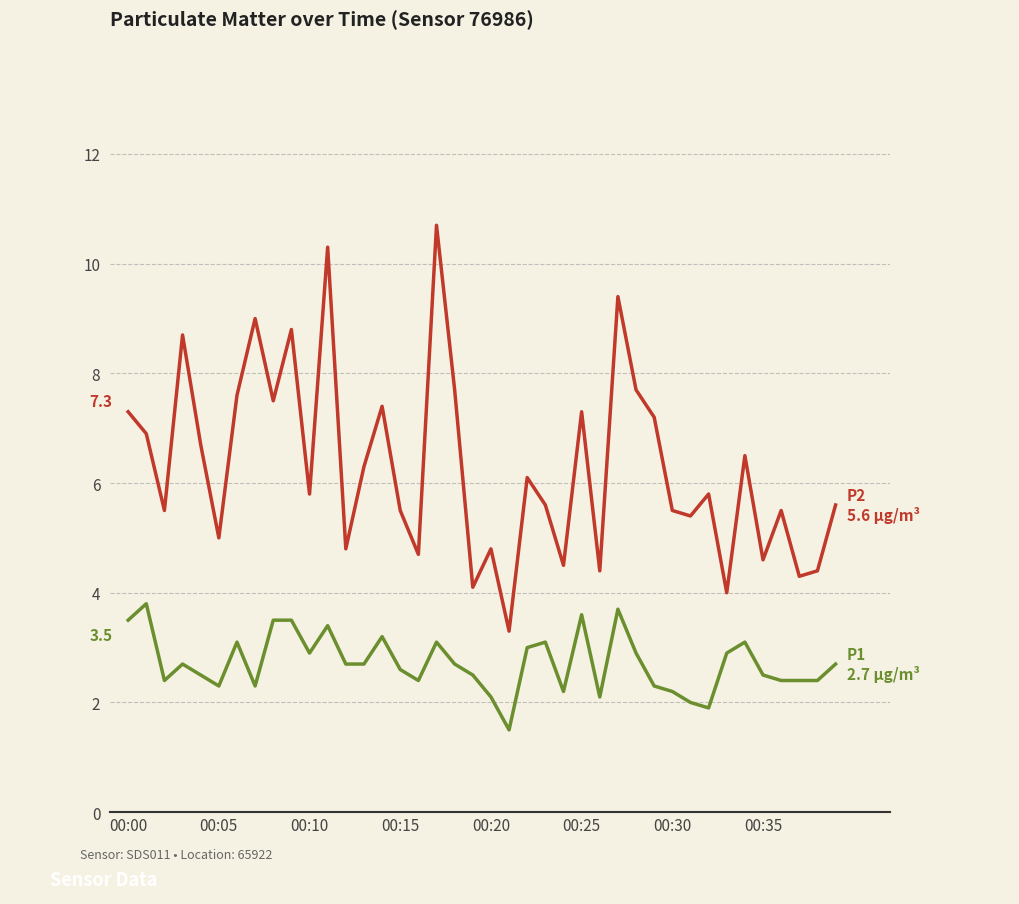

What is the maximum value shown in the chart?

10.7